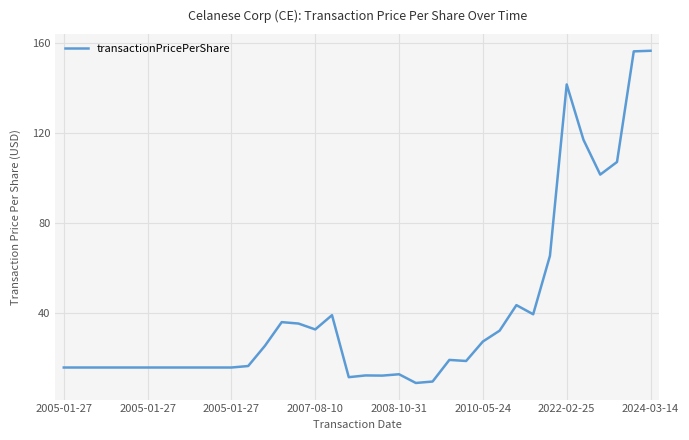

How many lines are shown in the chart?

1